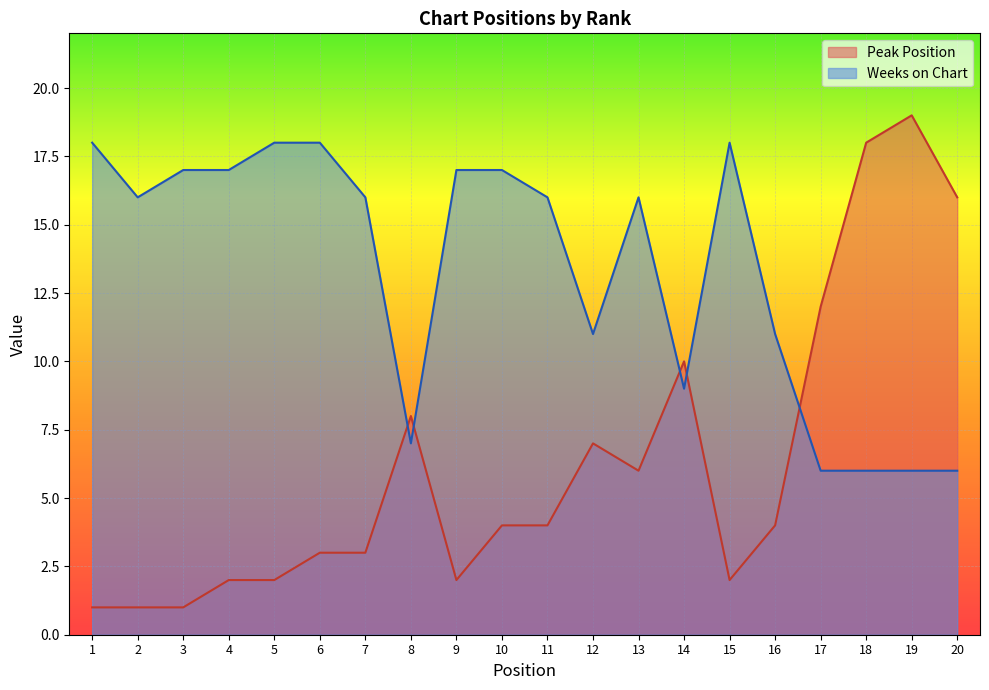

Which label corresponds to the largest value in the chart?

19